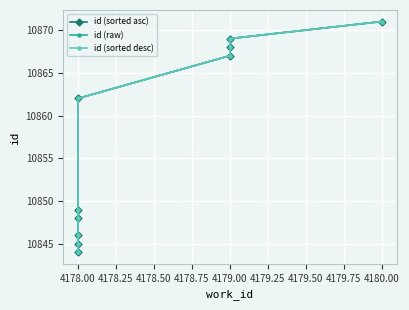

How many data points in id (sorted asc) are less than 10862?

5